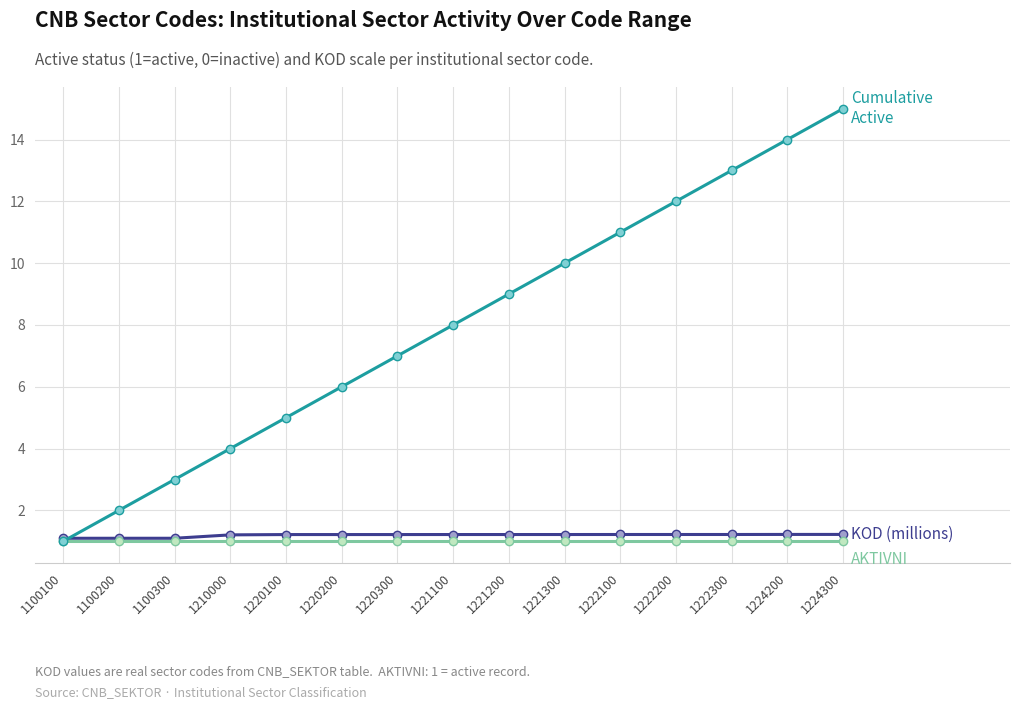

What is the total value across all series at 1100100?

3.1